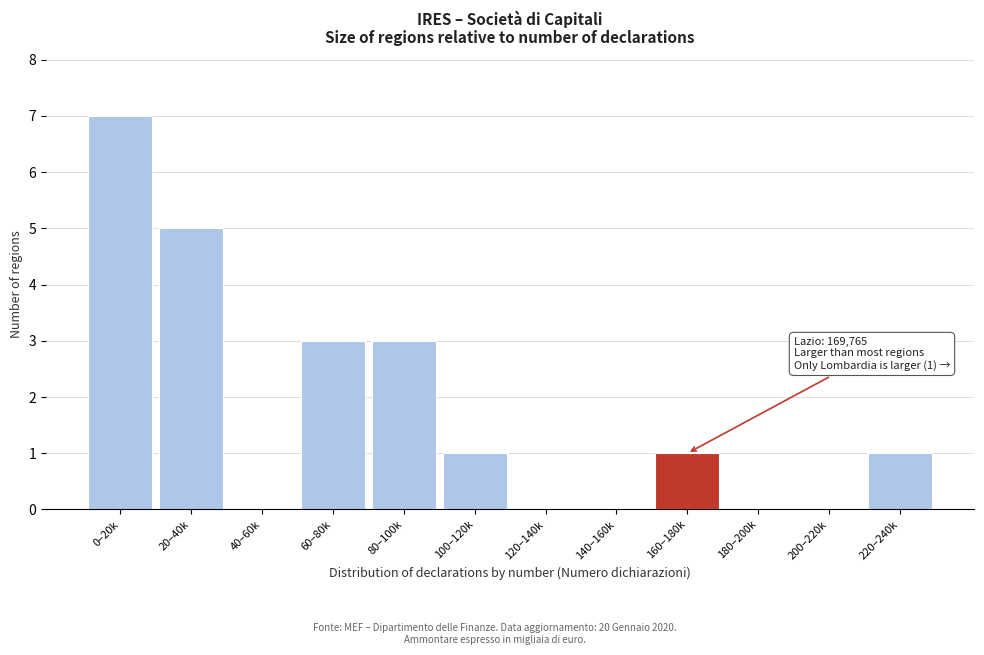

Reading left to right, transcribe all the data shown in this chart.

0–20k=7	20–40k=5	40–60k=0	60–80k=3	80–100k=3	100–120k=1	120–140k=0	140–160k=0	160–180k=1	180–200k=0	200–220k=0	220–240k=1